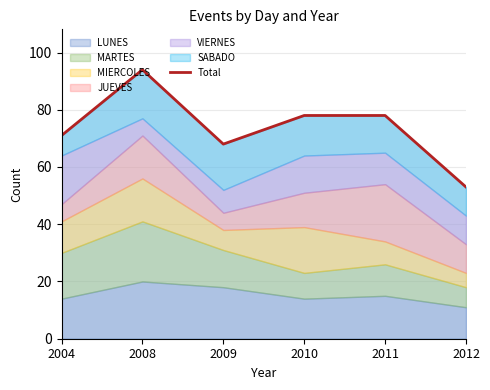

True or false: the data shows 125 at 2008.

False